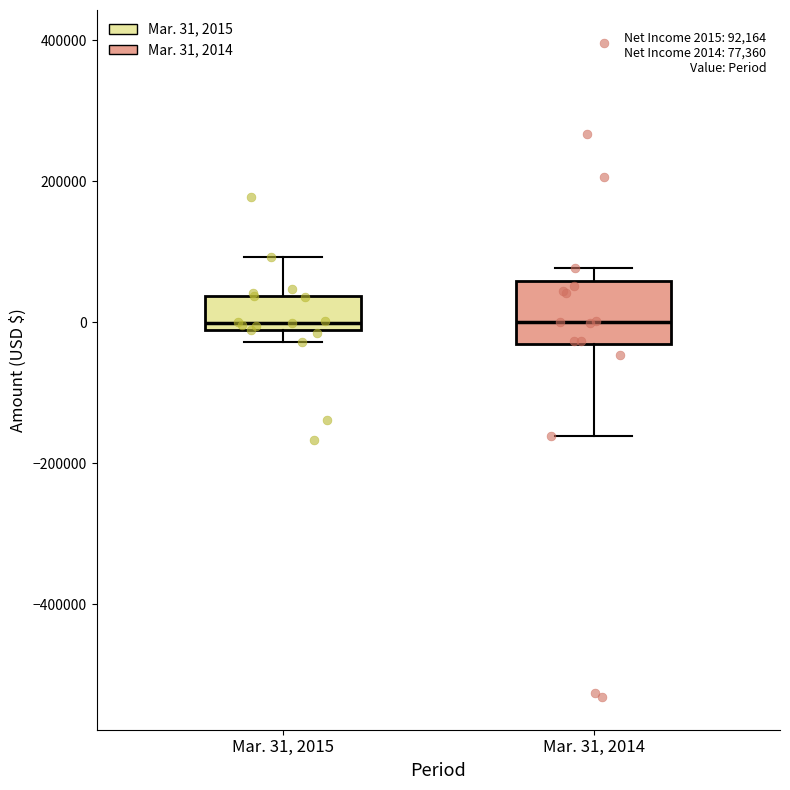

Which box is the tallest, from its lower edge to its upper edge?

Mar. 31, 2014